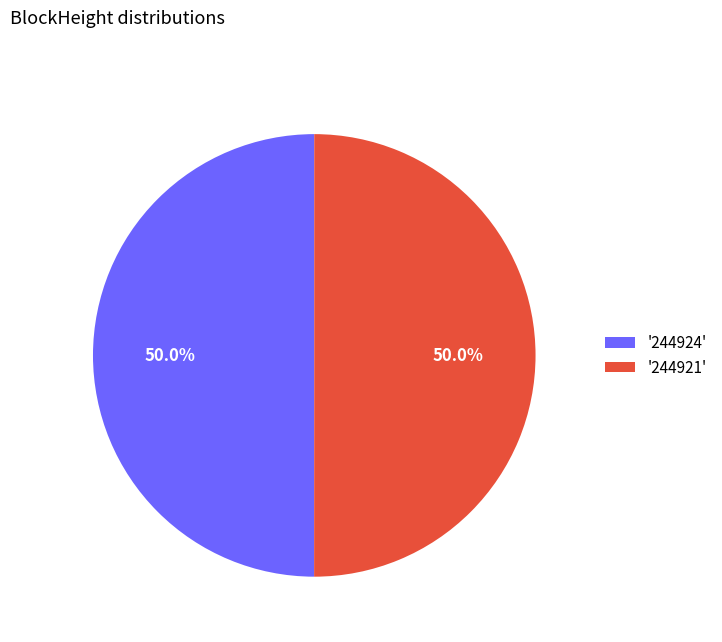

How many segments does this pie chart have?

2